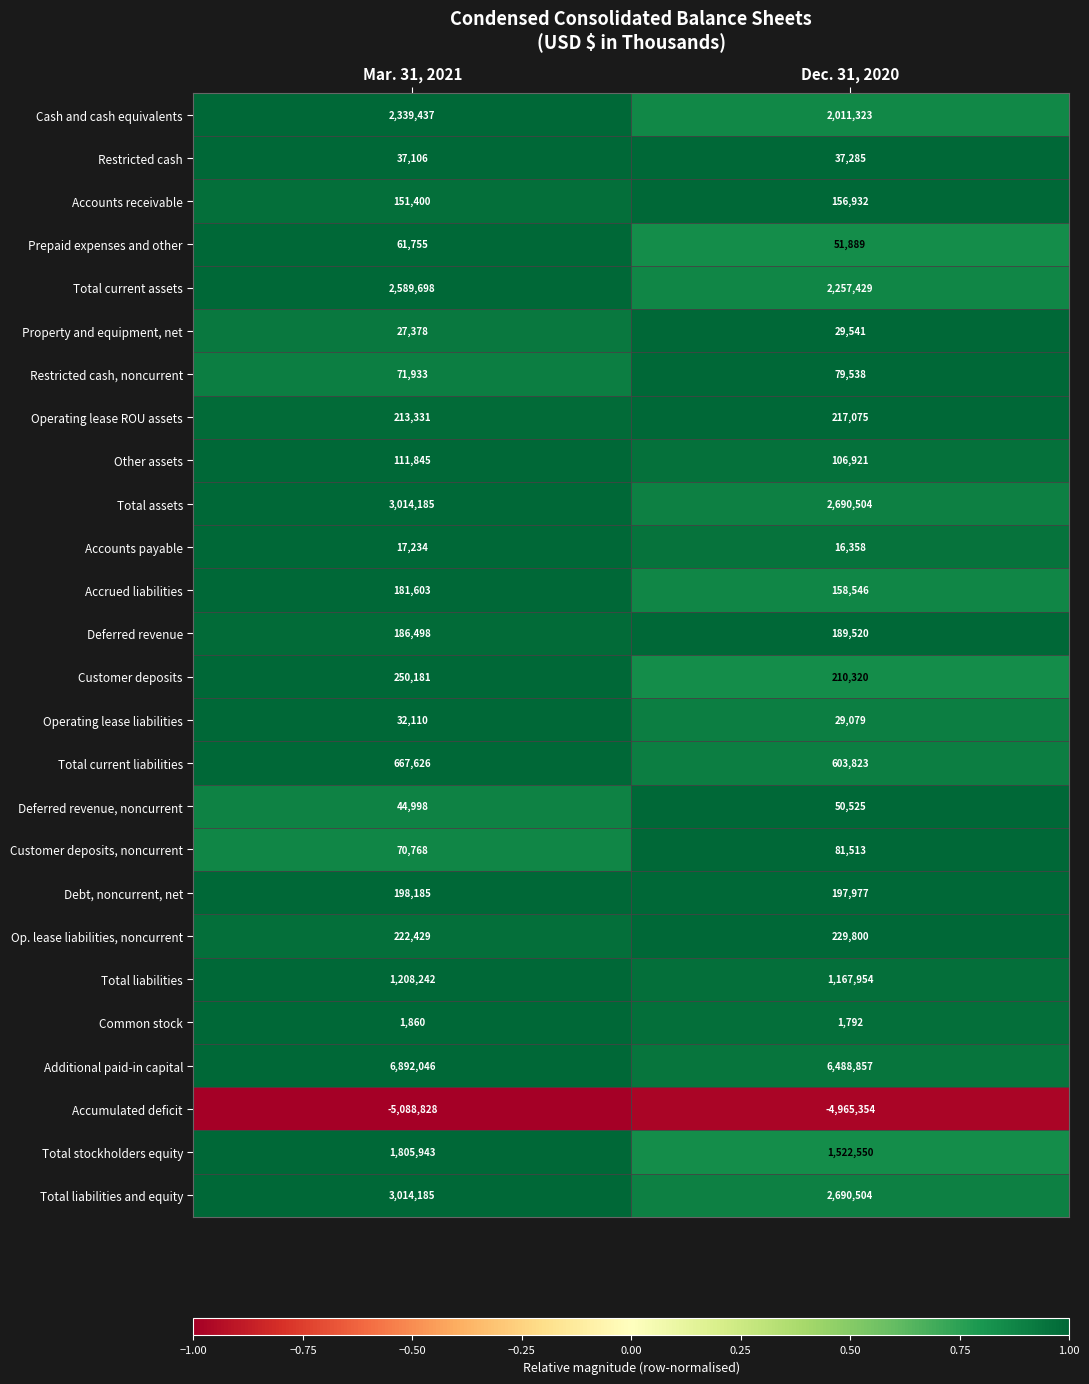

What is the total value across all series at Dec. 31, 2020?

16312201